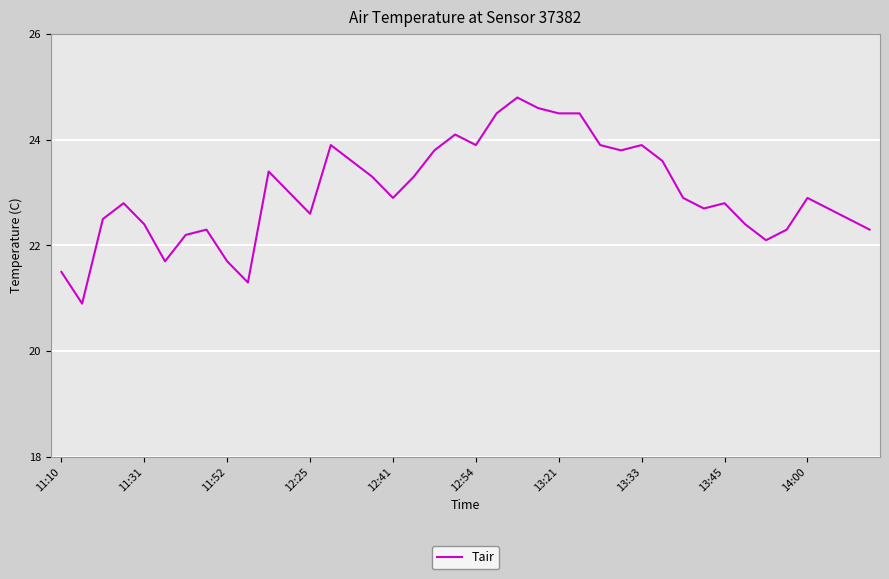

What is the maximum value shown in the chart?

24.8